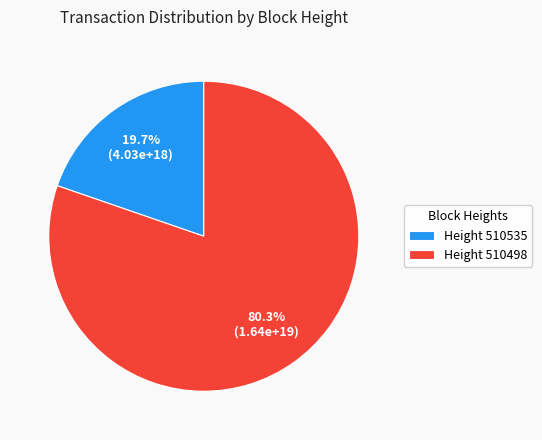

Is the sum of Height 510535 and Height 510498 greater than half?

Yes